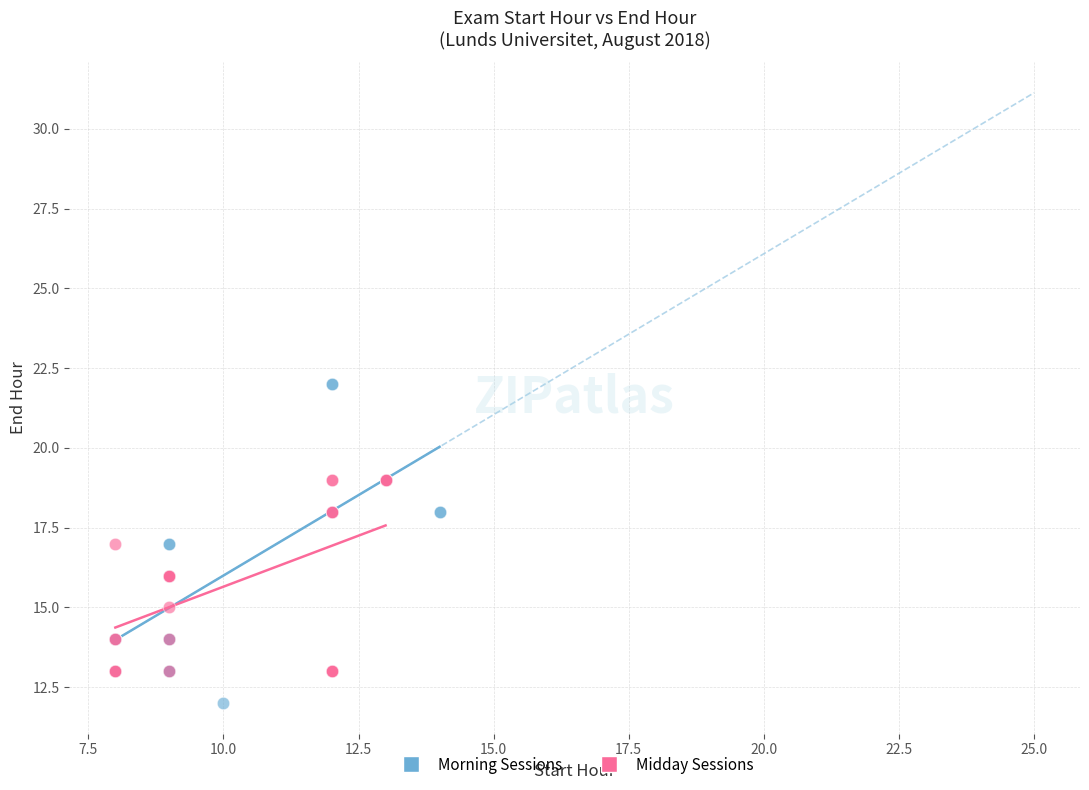

Which series has the largest Y range (max minus min)?

Morning Sessions